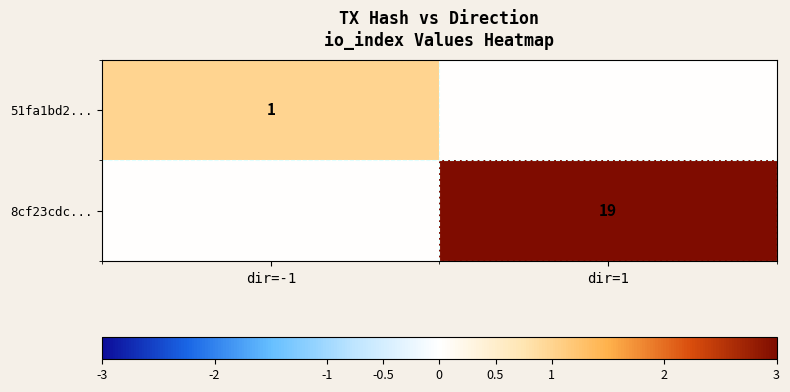

The 8cf23cdc... series shows 25 at dir=1. True or false?

False